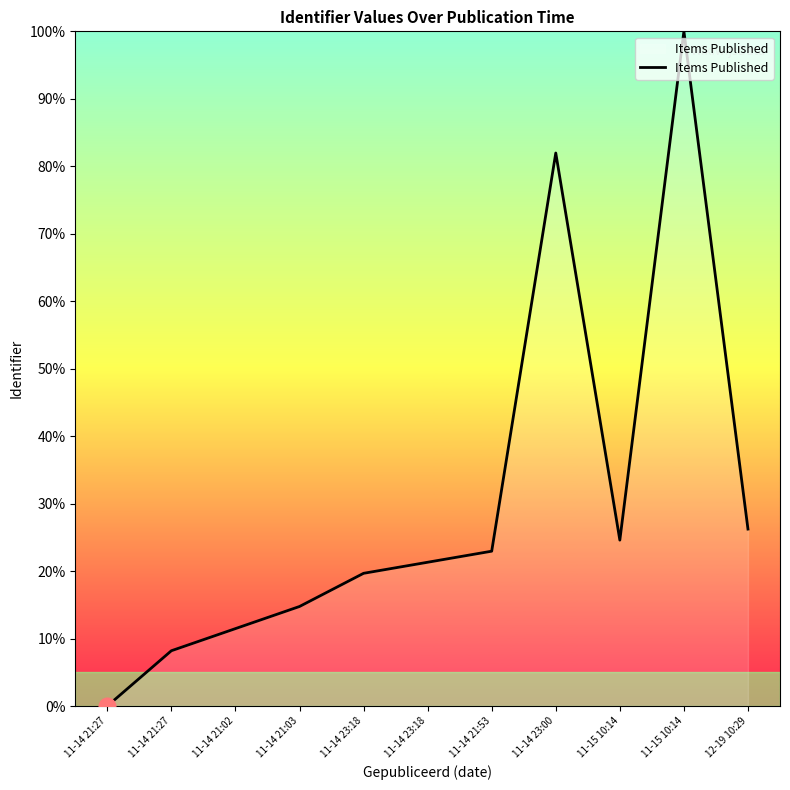

Is this an area chart (filled region under the line)?

No